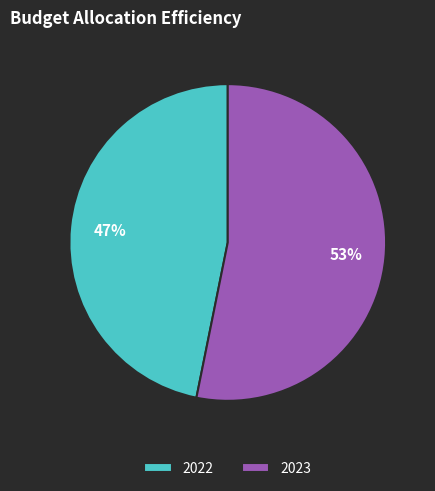

To the nearest percent, what portion does 2023 represent?

53%